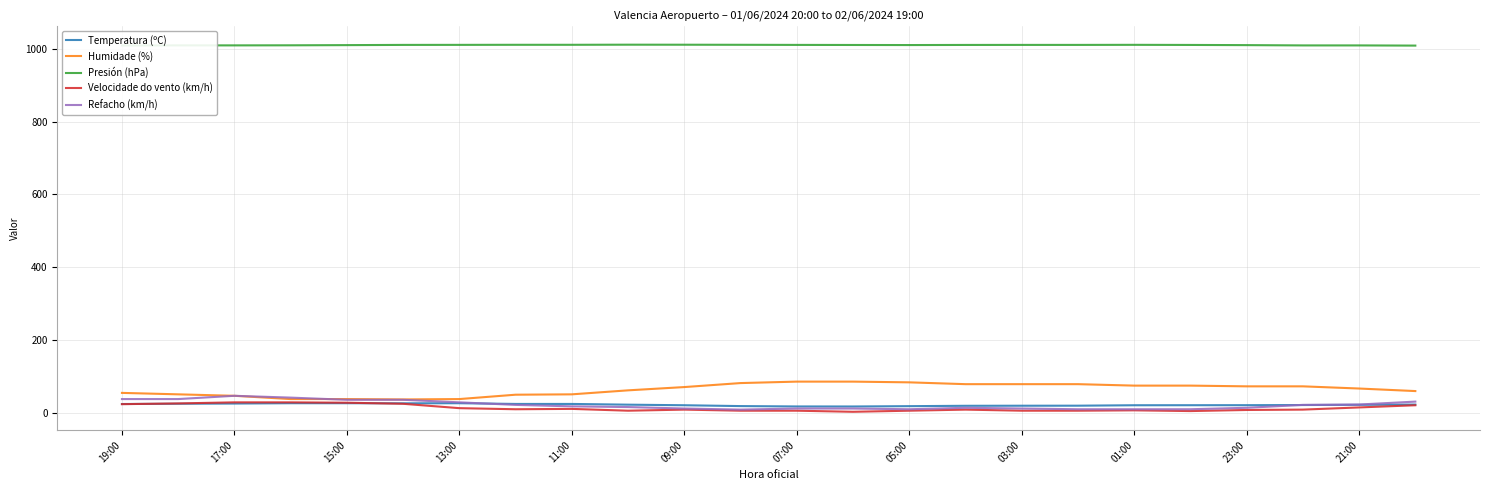

True or false: Presión (hPa) and Velocidade do vento (km/h) intersect in this chart.

False